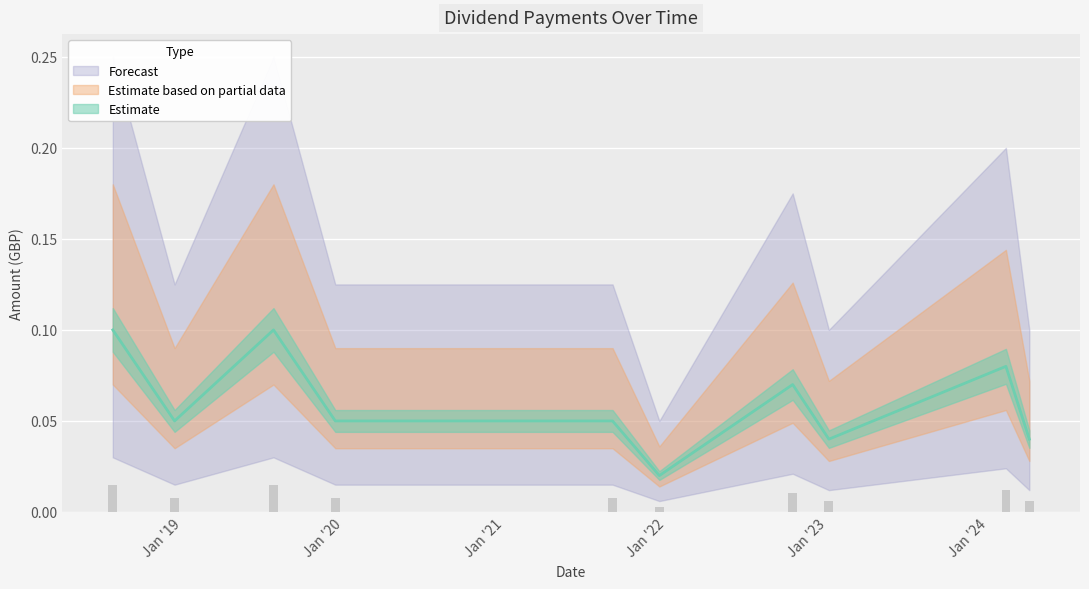

True or false: the data shows 0.0 at 2022-10-14.

False